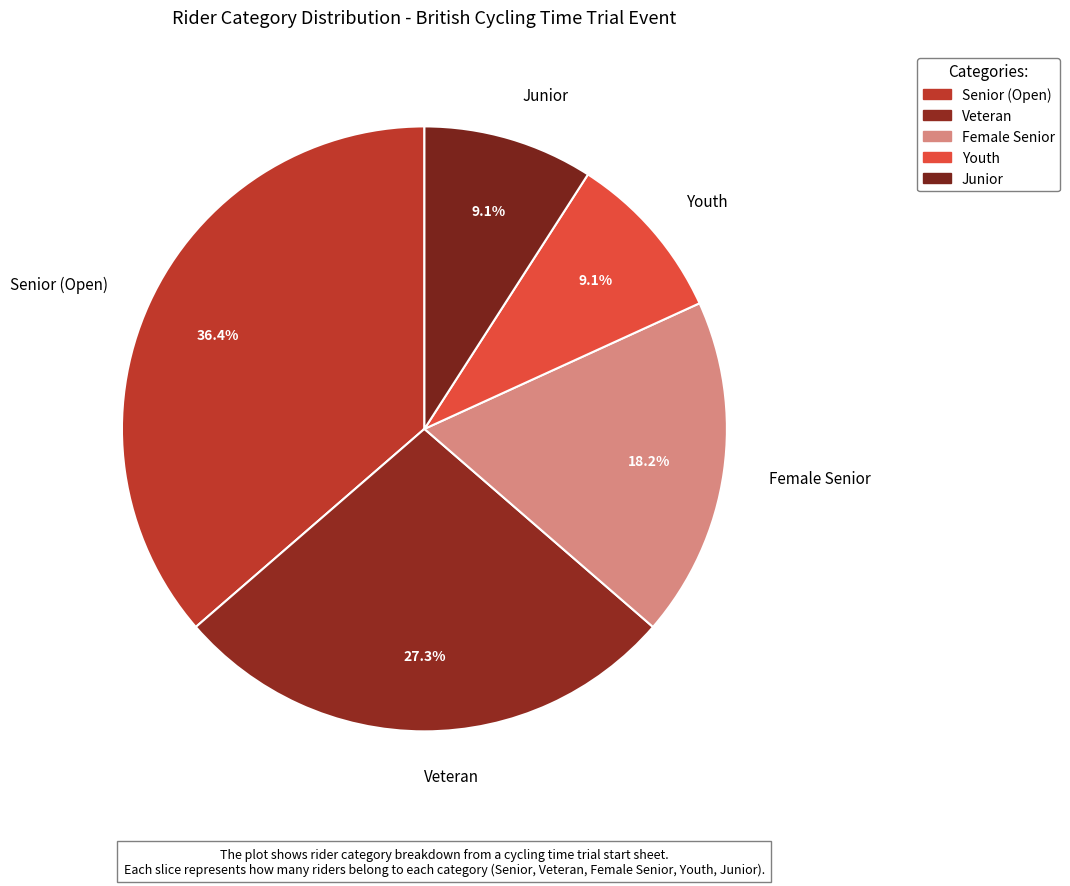

How many segments does this pie chart have?

5